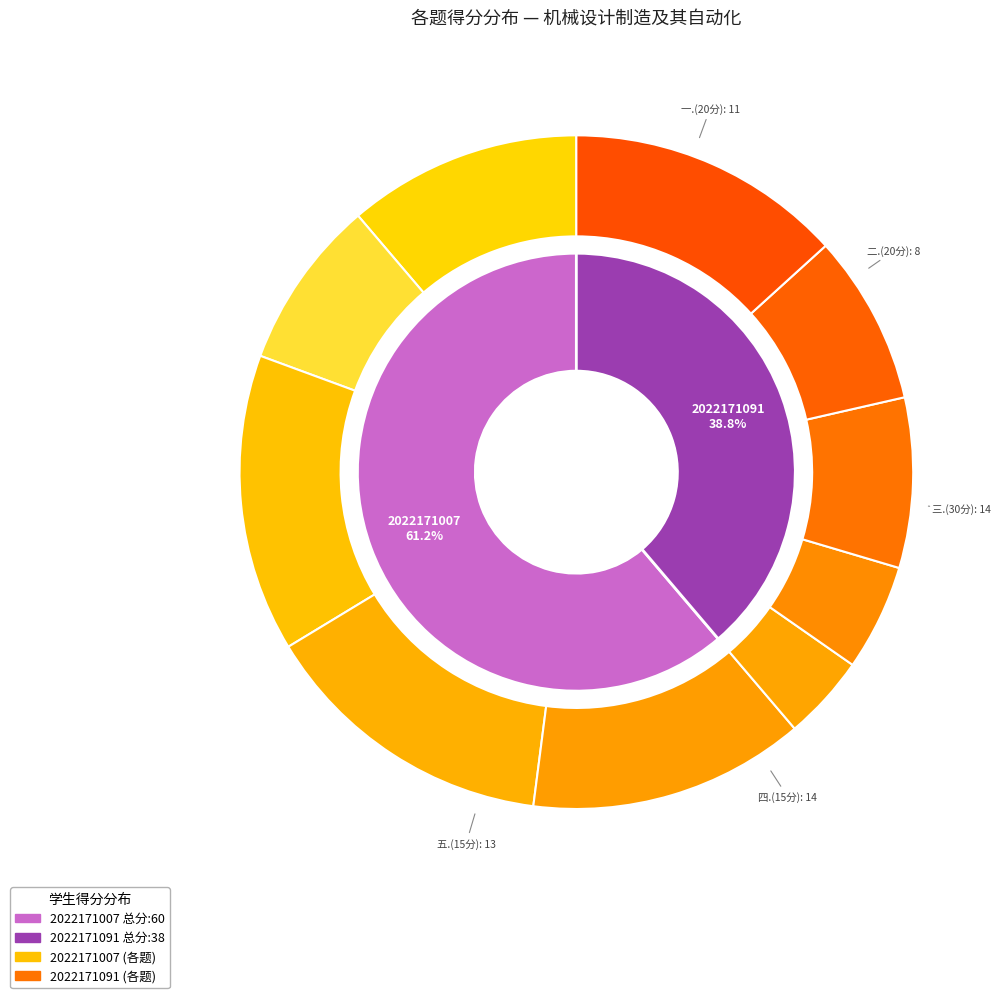

Is it true that 孙天祥(2022171091) is 31% of the pie?

False